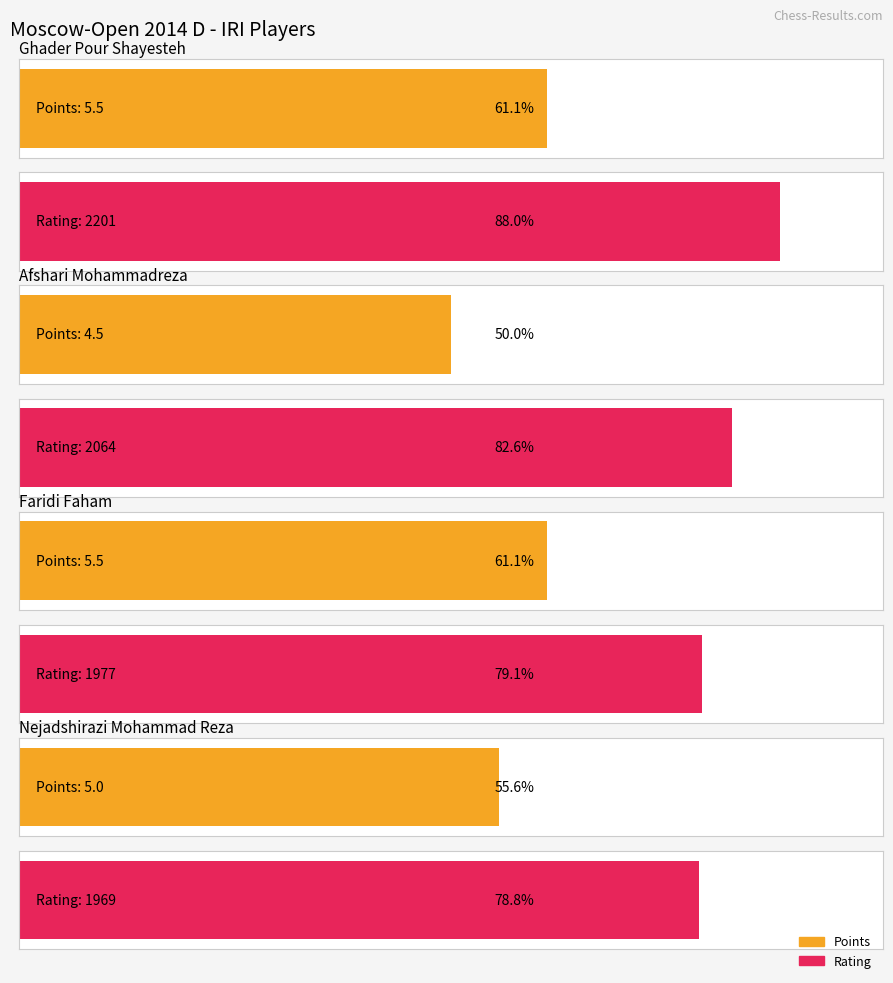

Is the value of Points at Afshari Mohammadreza greater than the value of Rating at Nejadshirazi Mohammad Reza?

No